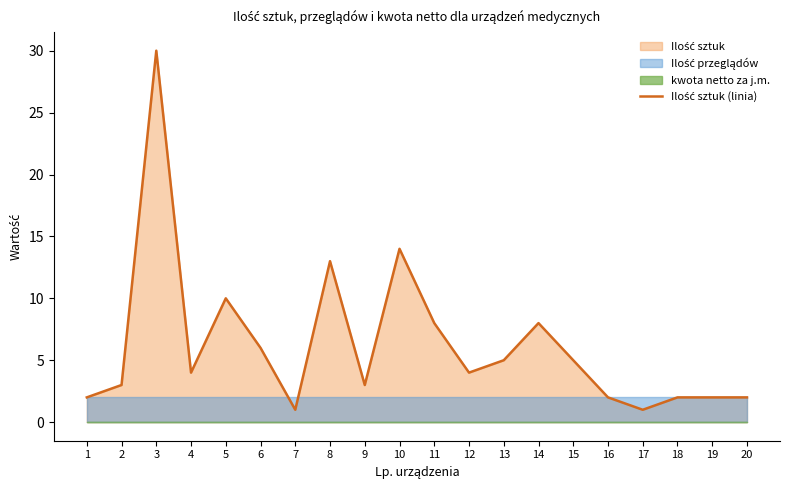

Reading right to left, list all the values displayed in this chart.

20=2	19=2	18=2	17=1	16=2	15=5	14=8	13=5	12=4	11=8	10=14	9=3	8=13	7=1	6=6	5=10	4=4	3=30	2=3	1=2